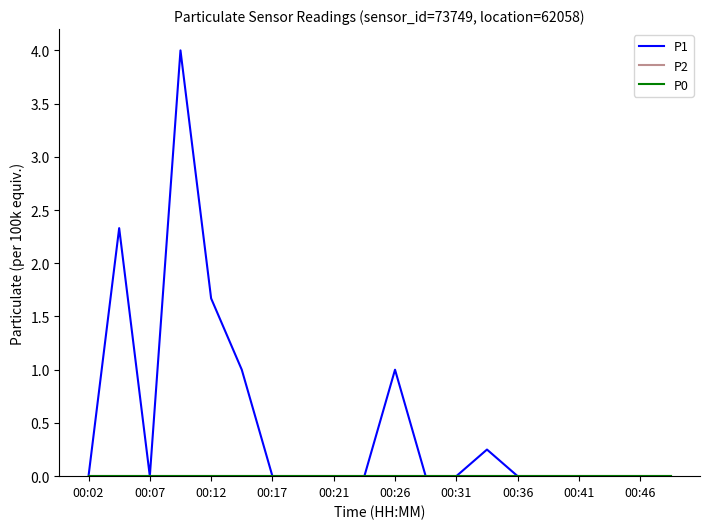

Does the chart display data point markers on the line(s)?

No